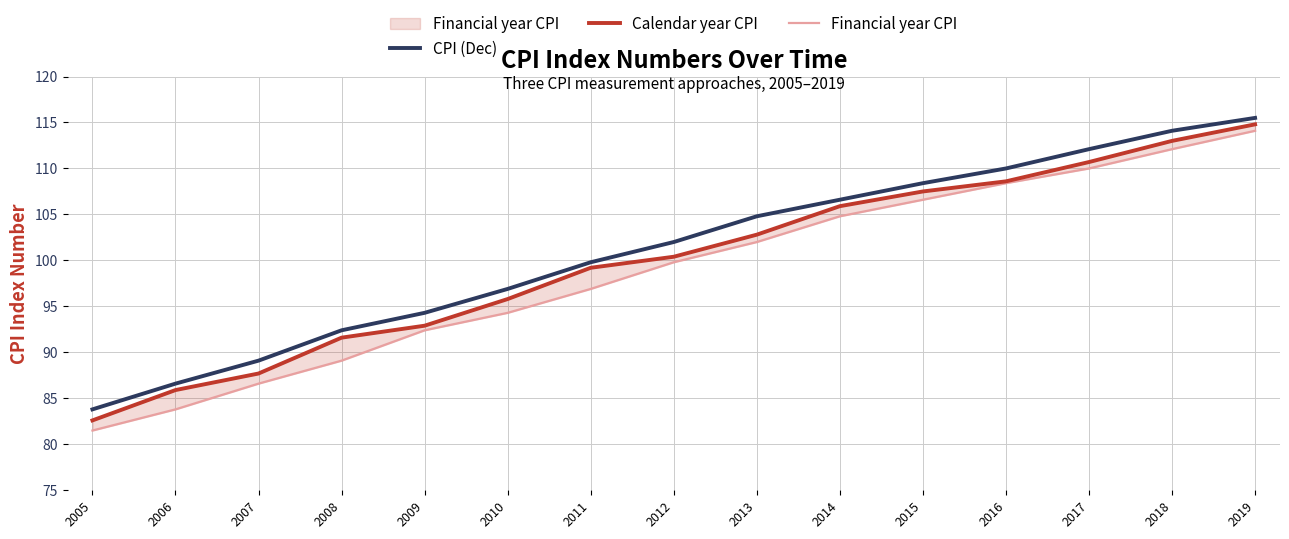

Reading right to left, list all the values displayed in this chart.

CPI (Dec): 115.5	114.1	112.1	110.0	108.4	106.6	104.8	102.0	99.8	96.9	94.3	92.4	89.1	86.6	83.8
Calendar year CPI: 114.8	113.0	110.7	108.6	107.5	105.9	102.8	100.4	99.2	95.8	92.9	91.6	87.7	85.9	82.6
Financial year CPI: 114.1	112.1	110.0	108.4	106.6	104.8	102.0	99.8	96.9	94.3	92.4	89.1	86.6	83.8	81.5